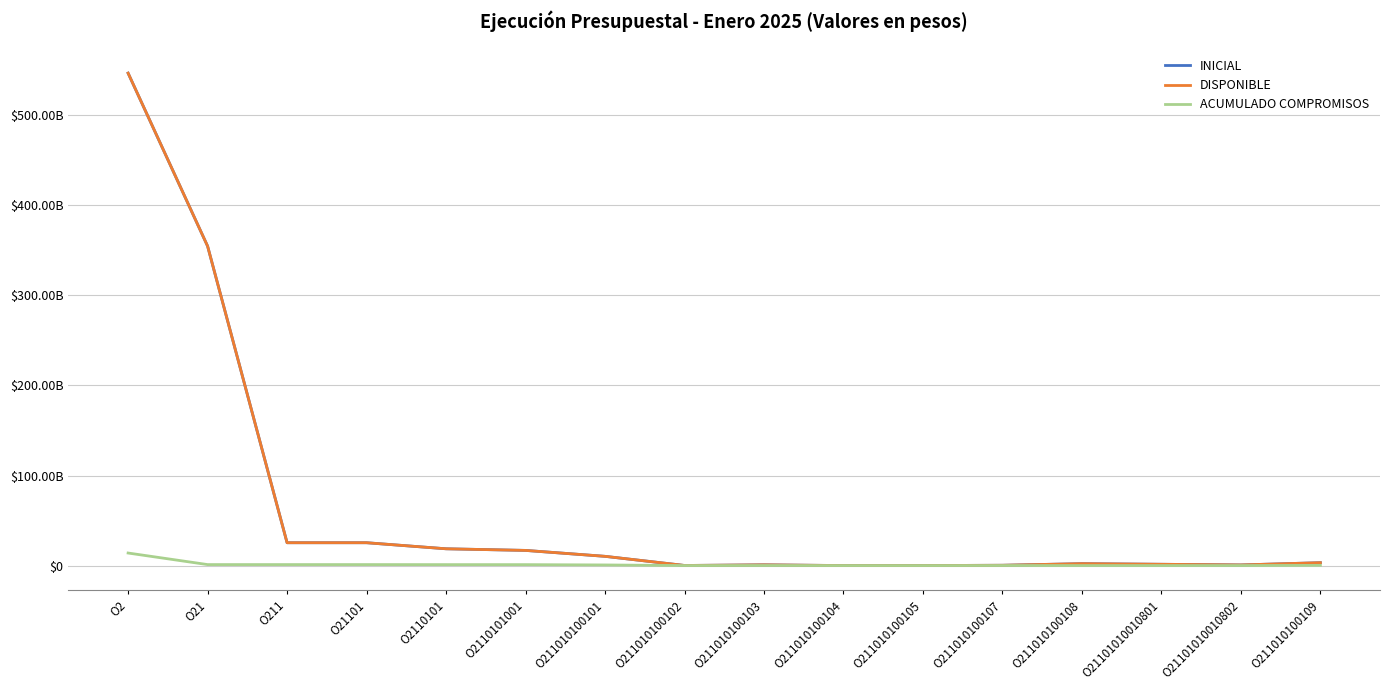

What is the difference between the second highest and minimum values in the INICIAL series?

354782978000